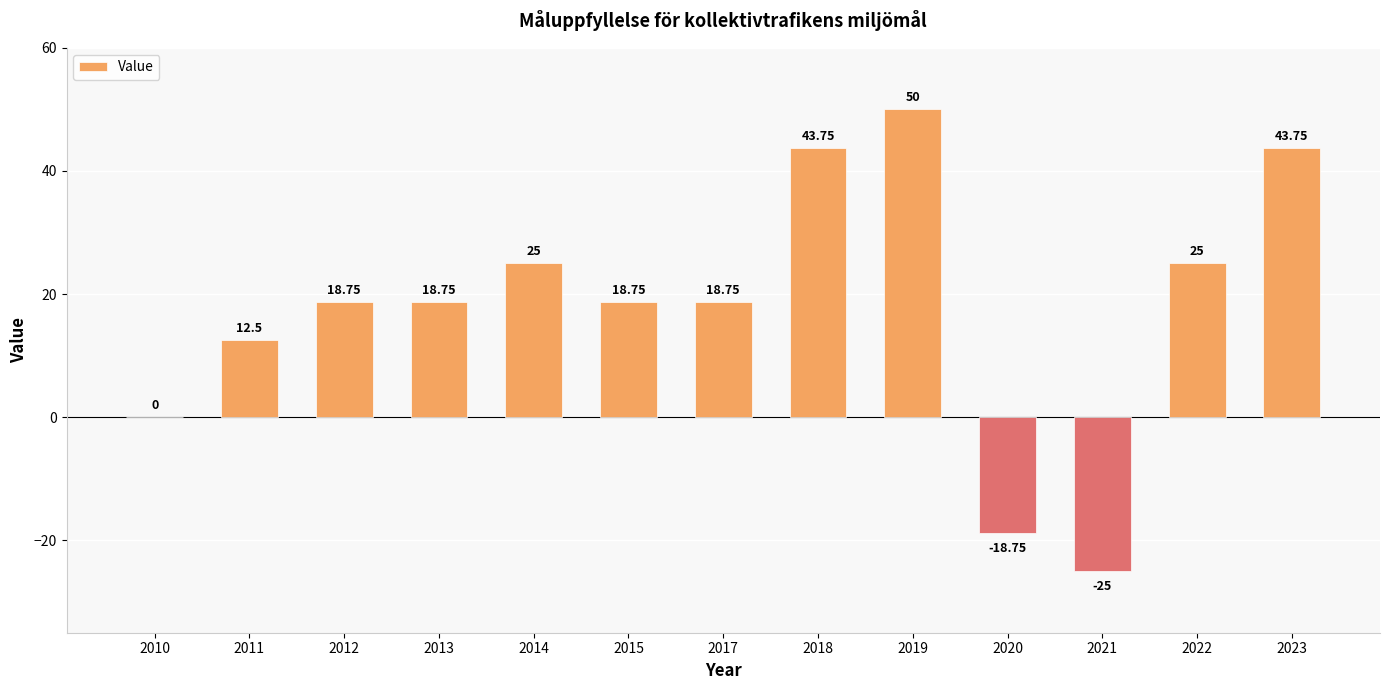

What is the change in value from 2015 to 2020?

-37.5